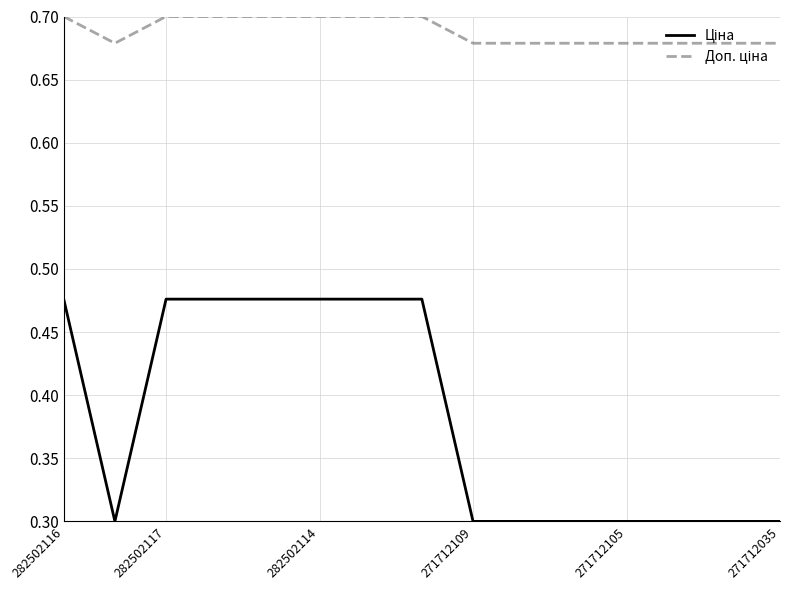

What is the average value of the Доп. ціна series?

0.7